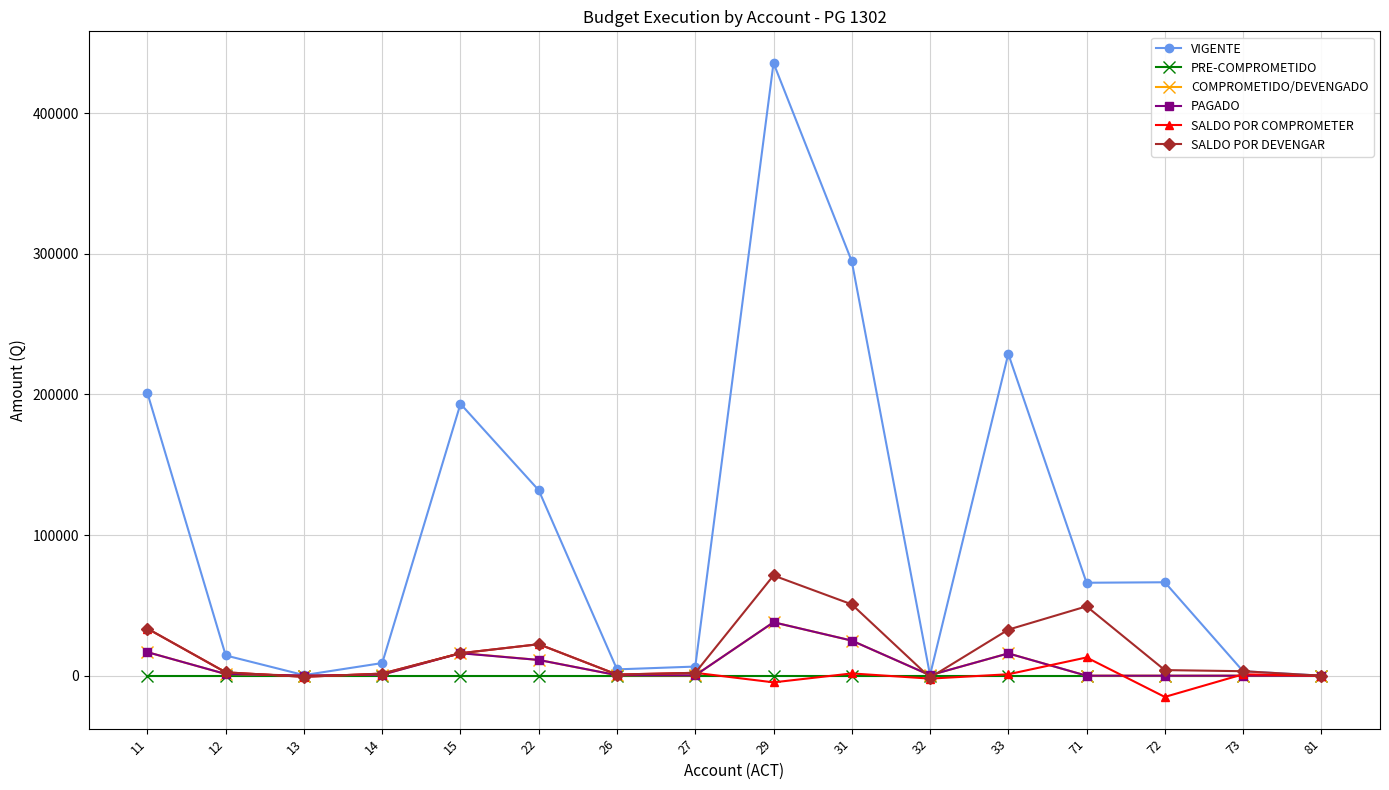

What is the difference between the maximum and minimum values in the COMPROMETIDO/DEVENGADO series?

38000.0